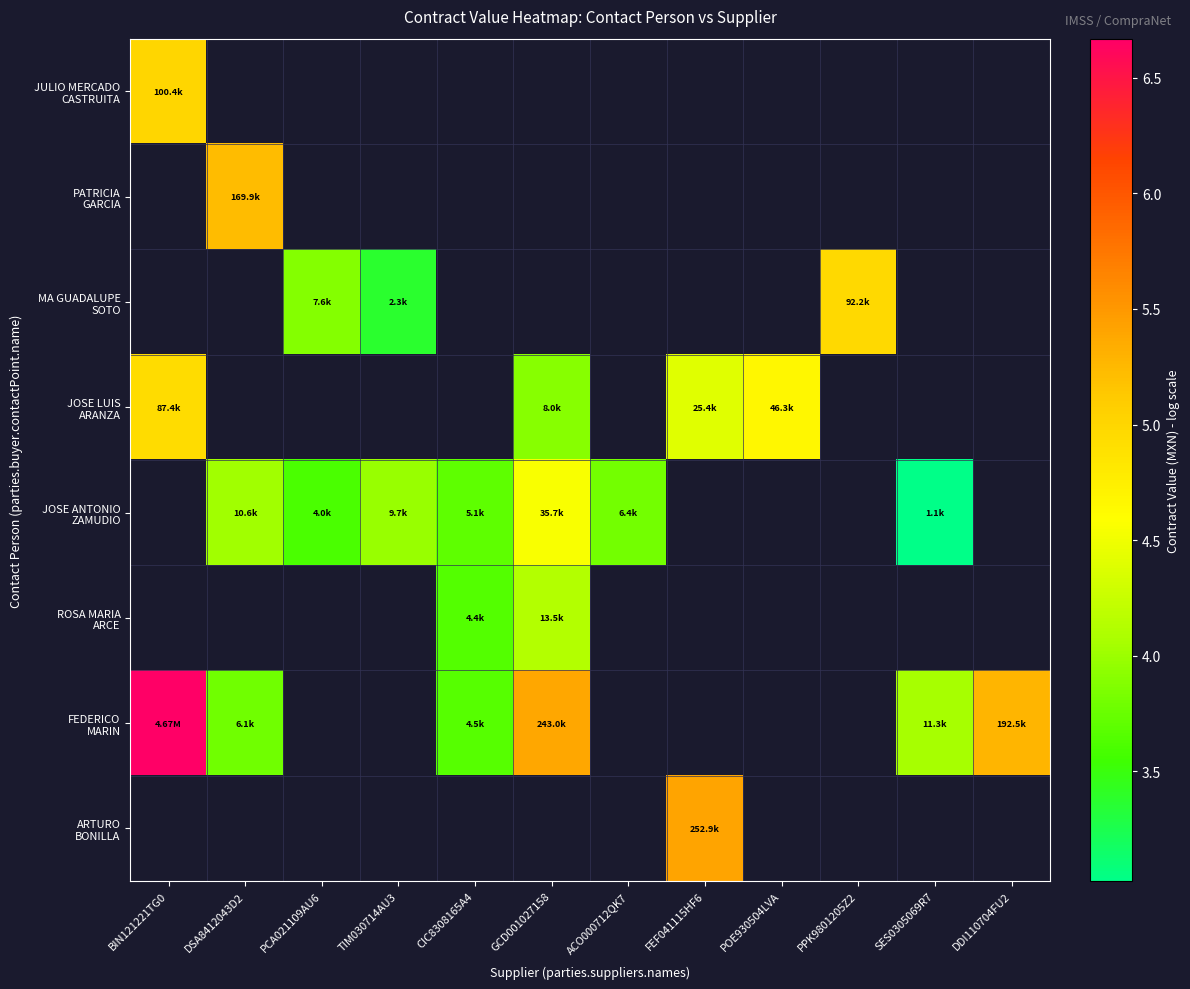

Is the value of JOSE ANTONIO ZAMUDIO at FEF041115HF6 greater than the value of ROSA MARIA ARCE at SES0305069R7?

No